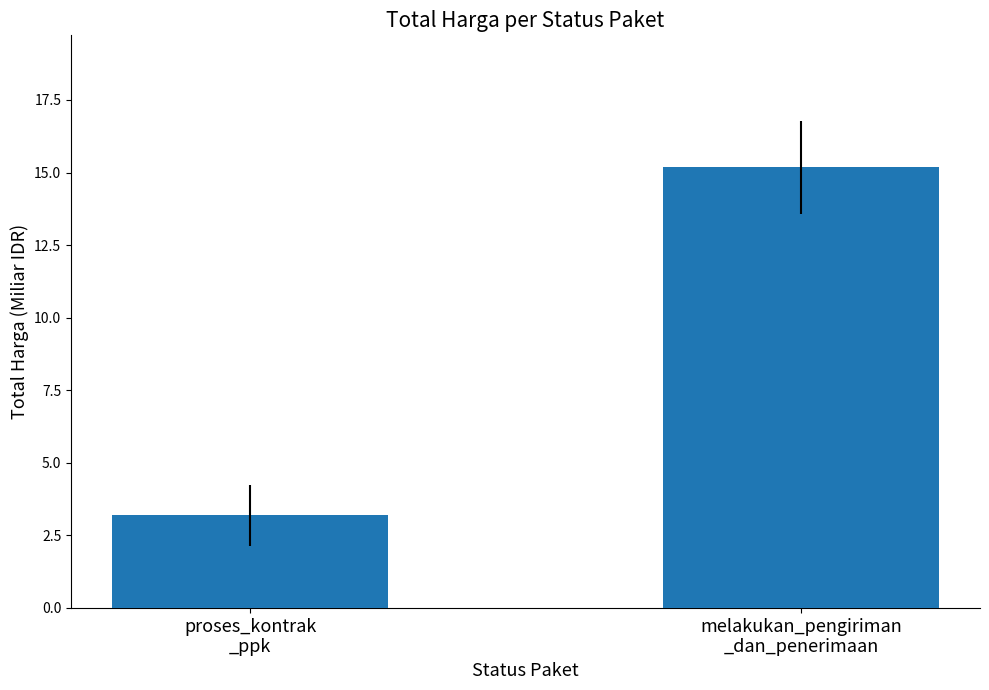

Rank the categories by value from highest to lowest.

melakukan_pengiriman
_dan_penerimaan, proses_kontrak
_ppk